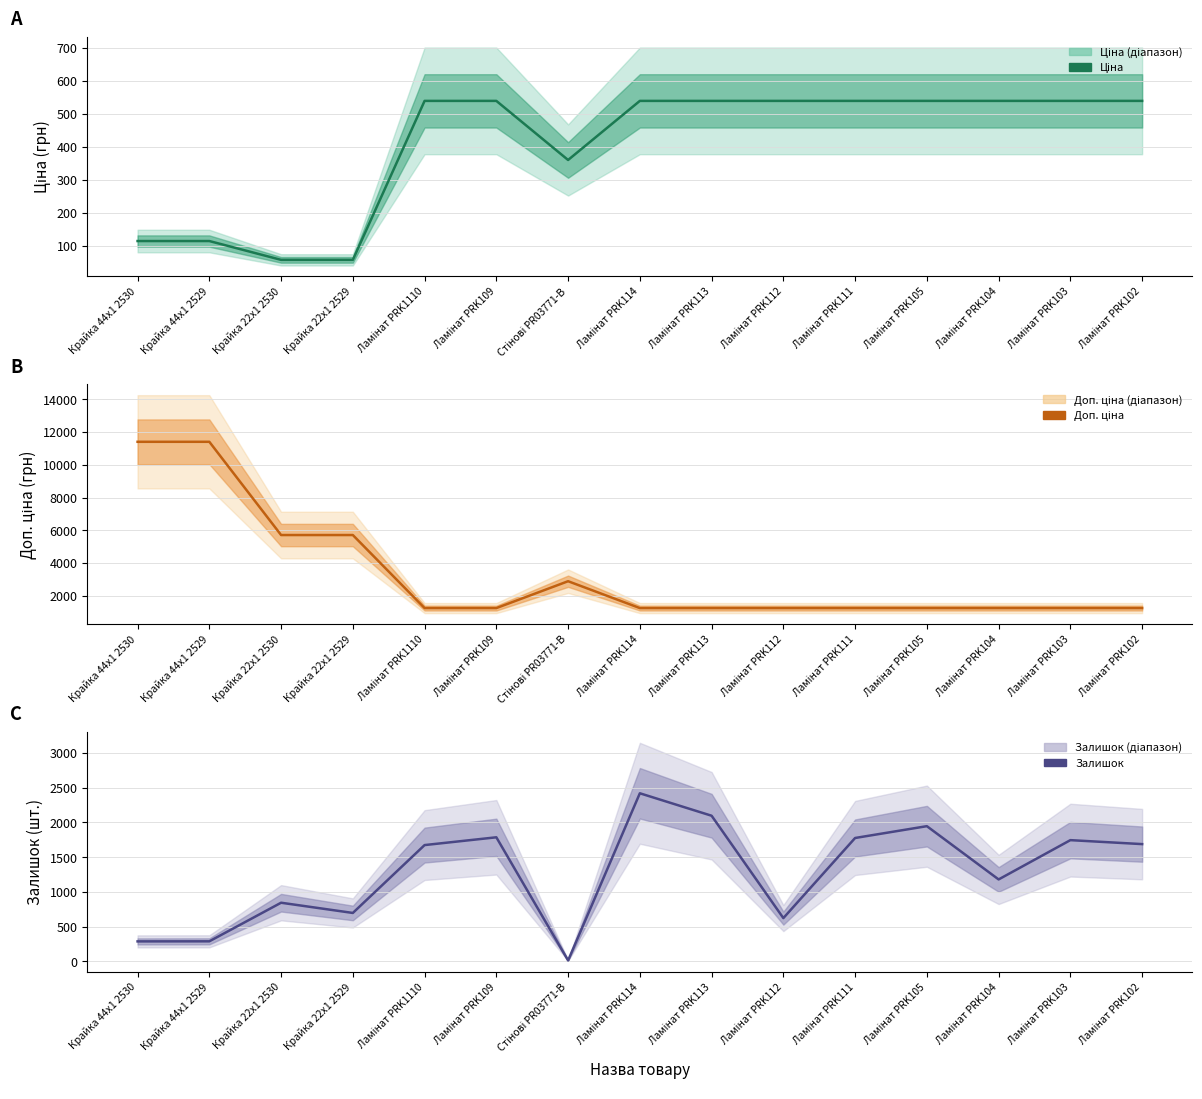

What is the difference between the maximum and minimum values in the Залишок series?

2404.0